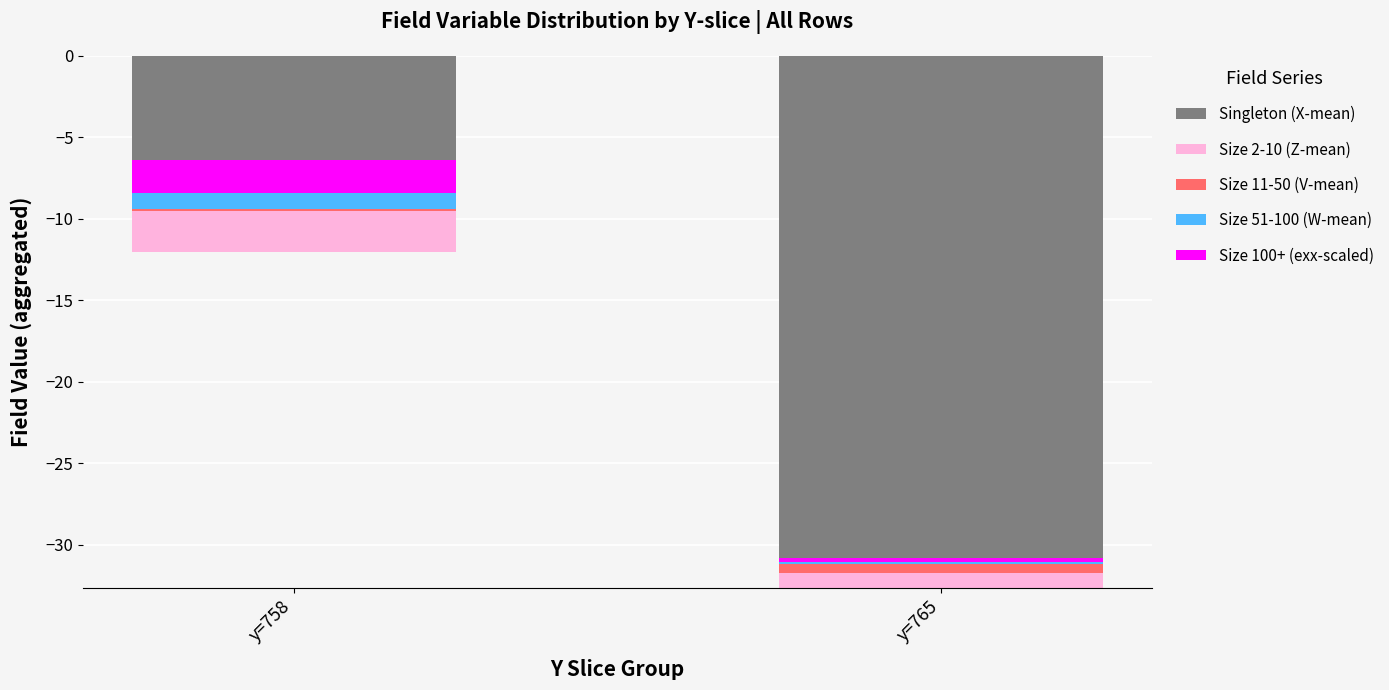

Is the value of Singleton (X-mean) at y=758 greater than the value of Size 2-10 (Z-mean) at y=765?

No